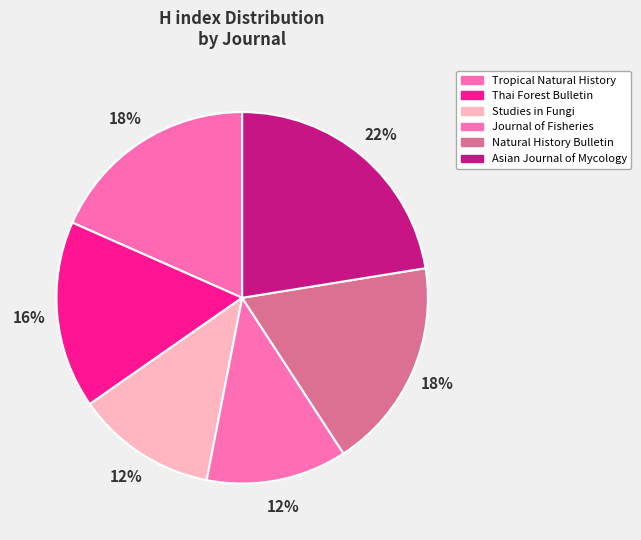

How many segments does this pie chart have?

6